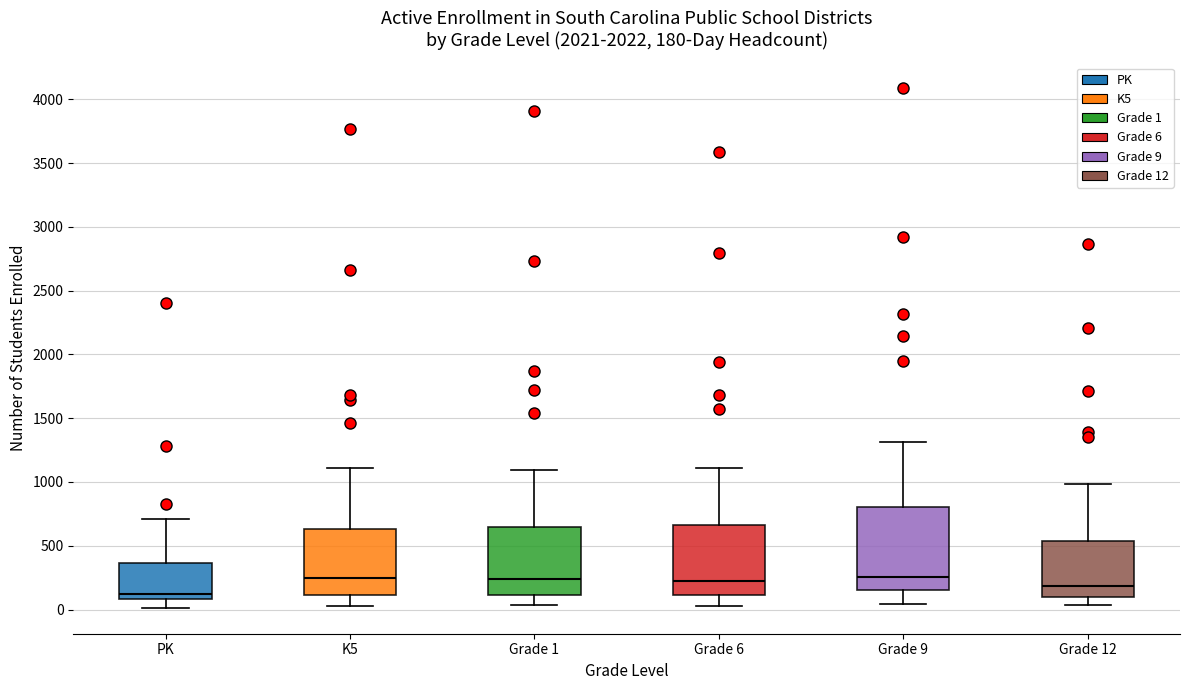

Comparing the boxes themselves (not the whiskers), which one is the tallest?

Grade 9